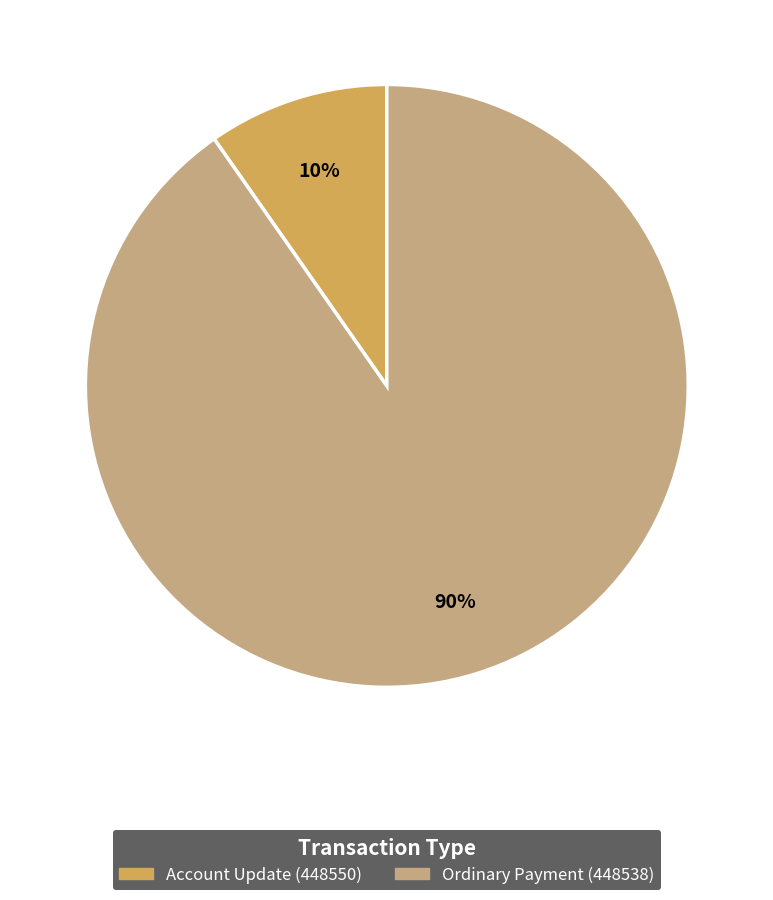

Do Account Update (448550) and Ordinary Payment (448538) together represent more than half of the pie?

Yes